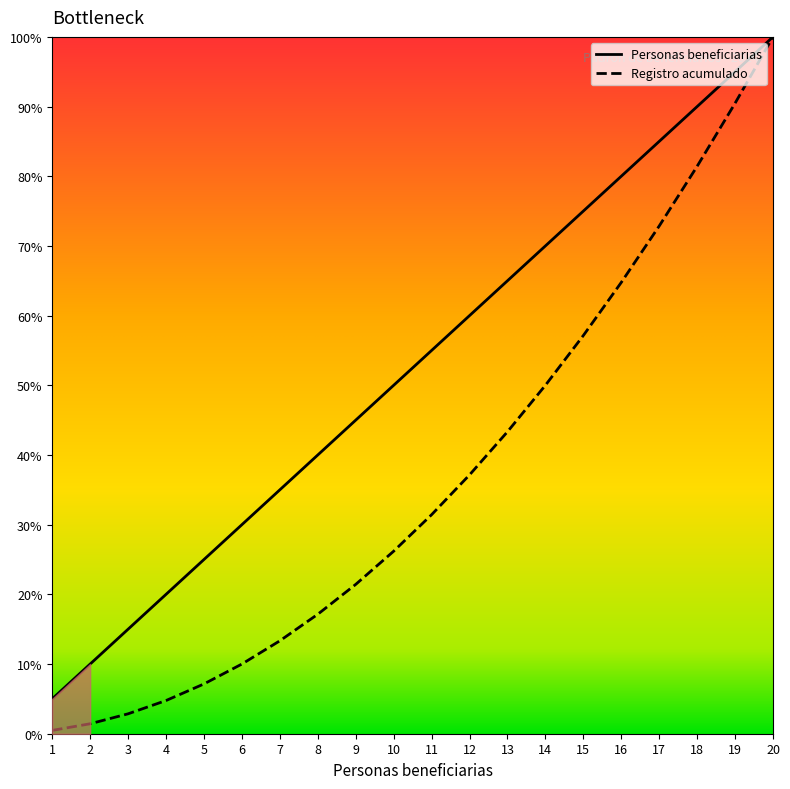

How many series are shown in this chart?

2